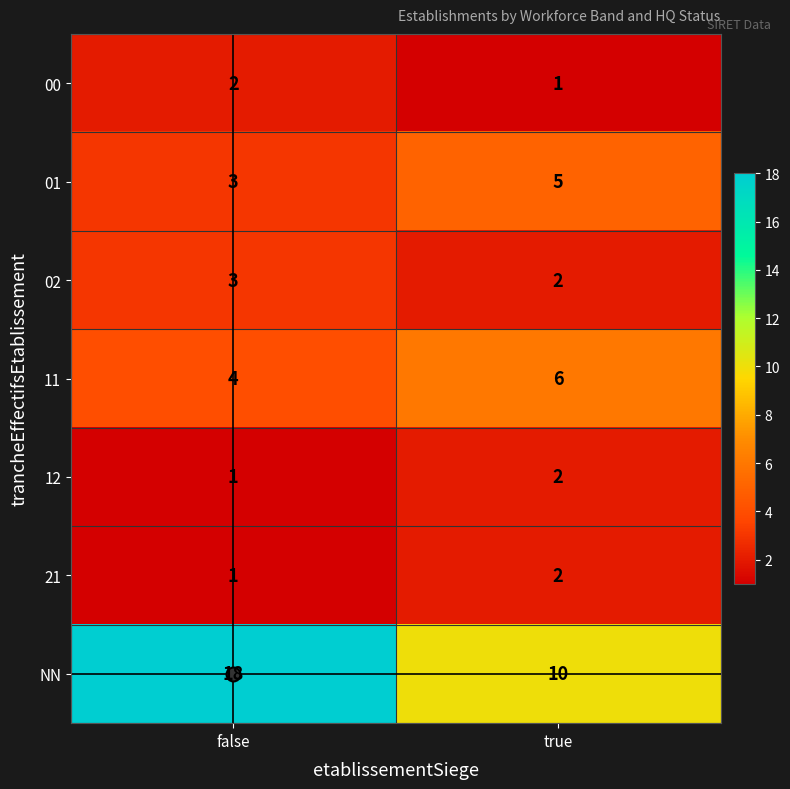

What is the difference between the highest and lowest values at false?

17